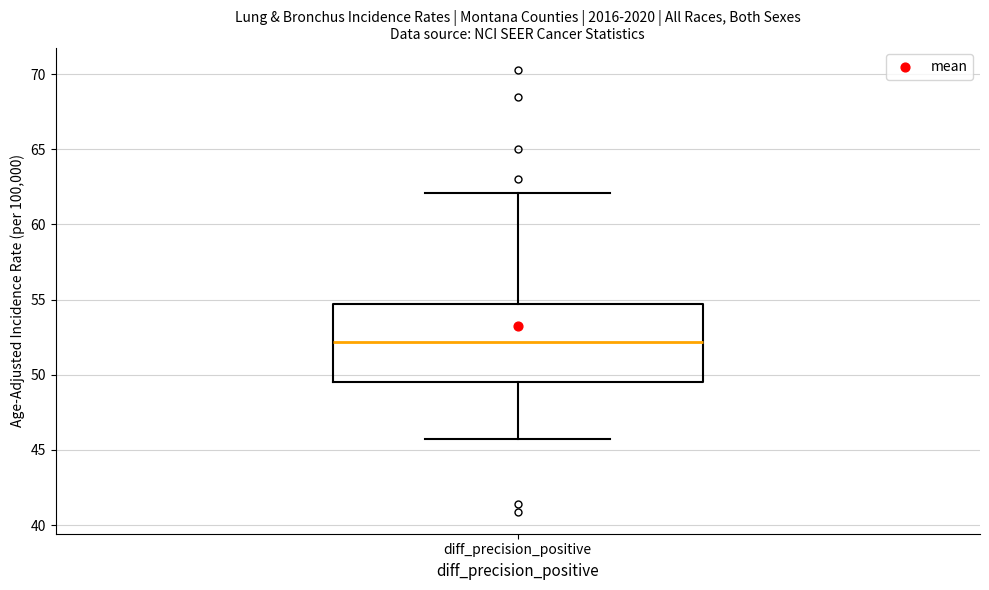

Where does the upper whisker of the box for diff_precision_positive end on the y-axis? The values are not printed on the chart, so give them approximately, as read against the axis.

62.0